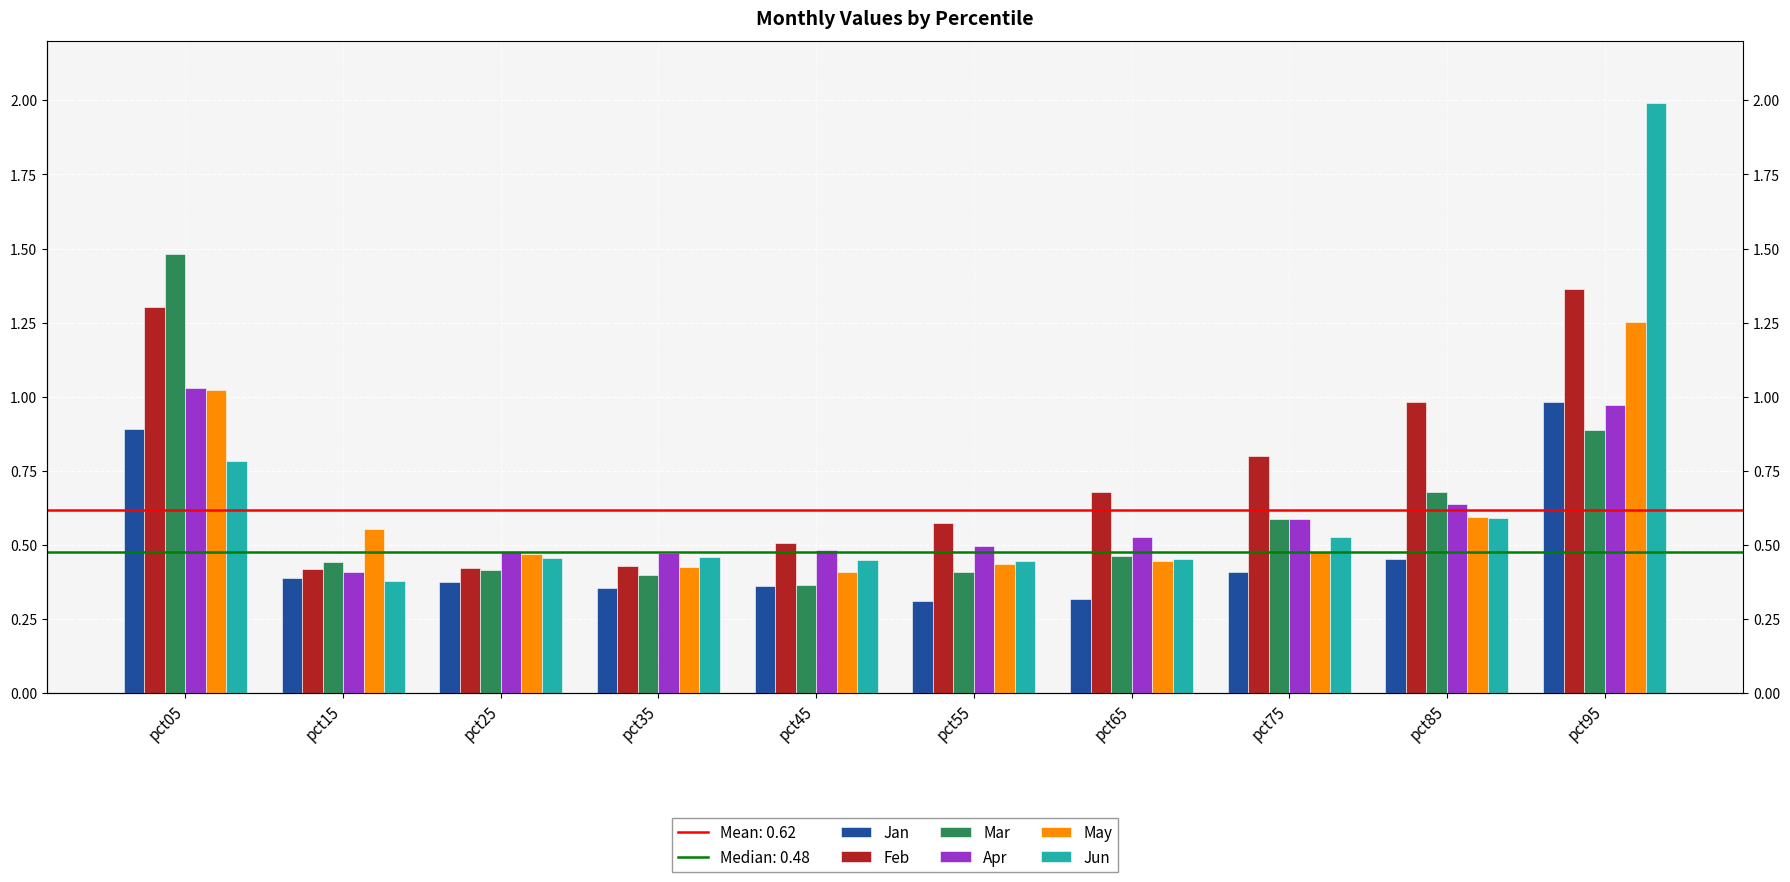

What is the value of the May bar at the 7th from the left?

0.4